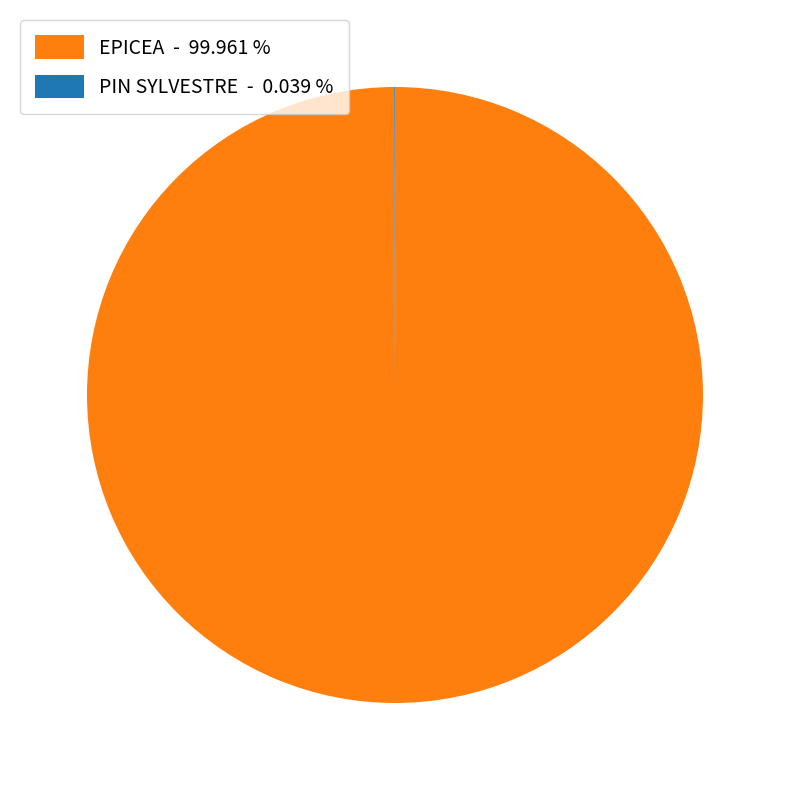

Is there any slice that represents more than half of the pie?

Yes